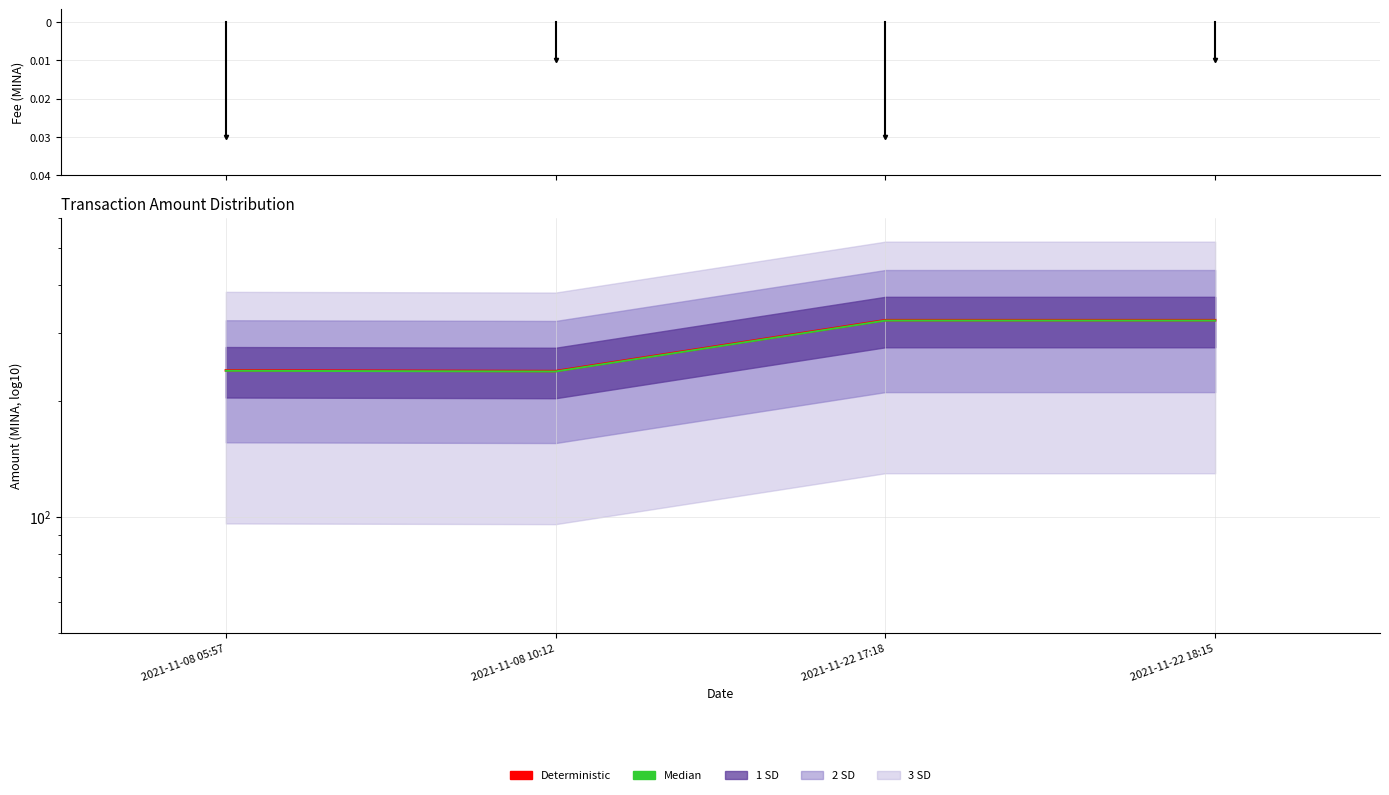

Reading left to right, list all the values displayed in this chart.

Deterministic: 2021-11-08 05:57=240.5	2021-11-08 10:12=239.5	2021-11-22 17:18=324.8	2021-11-22 18:15=324.8
Median: 2021-11-08 05:57=239.9	2021-11-08 10:12=238.9	2021-11-22 17:18=324.0	2021-11-22 18:15=324.0